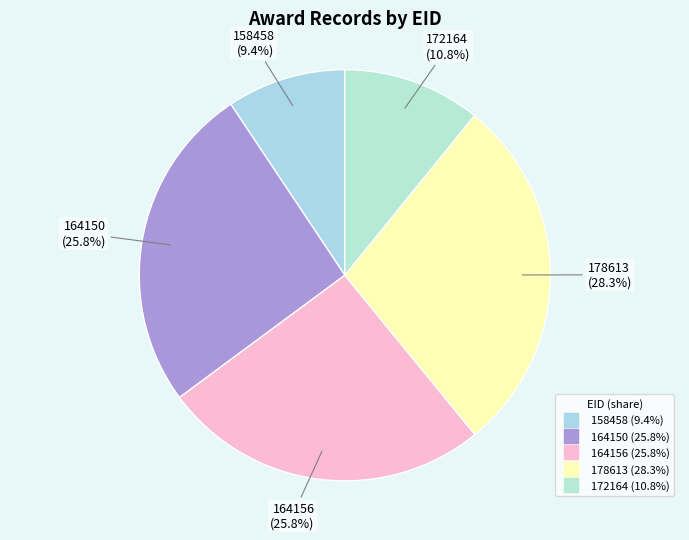

True or false: 158458 accounts for 18% of the total.

False